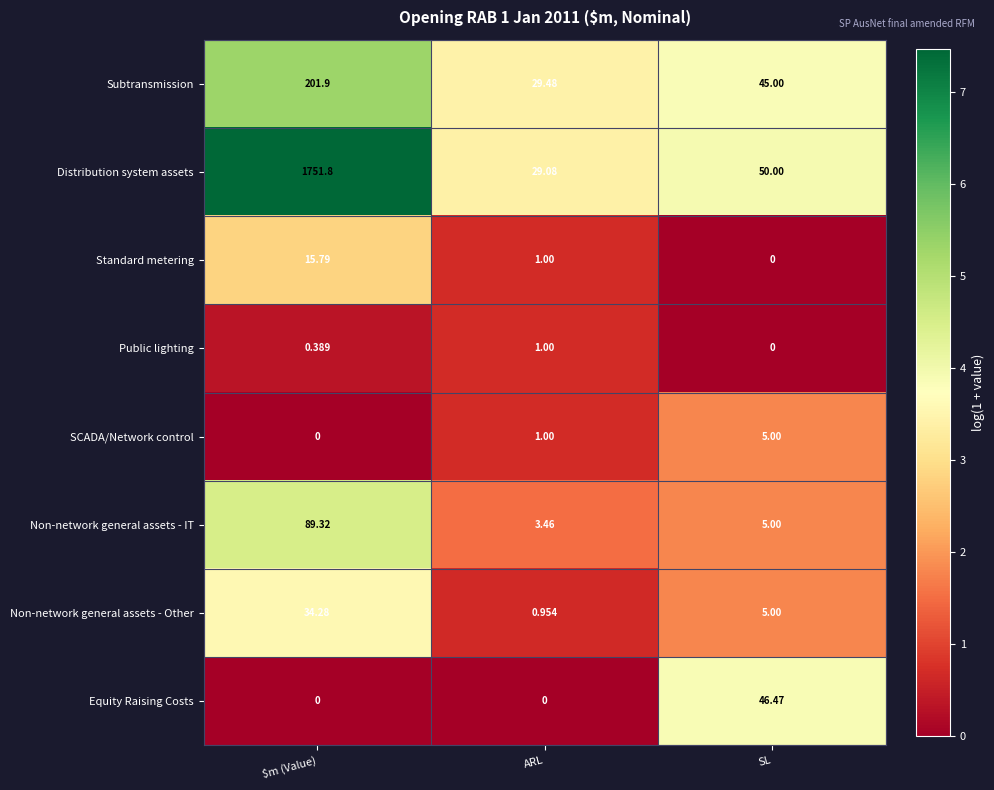

At how many categories does at least one series exceed 1?

3